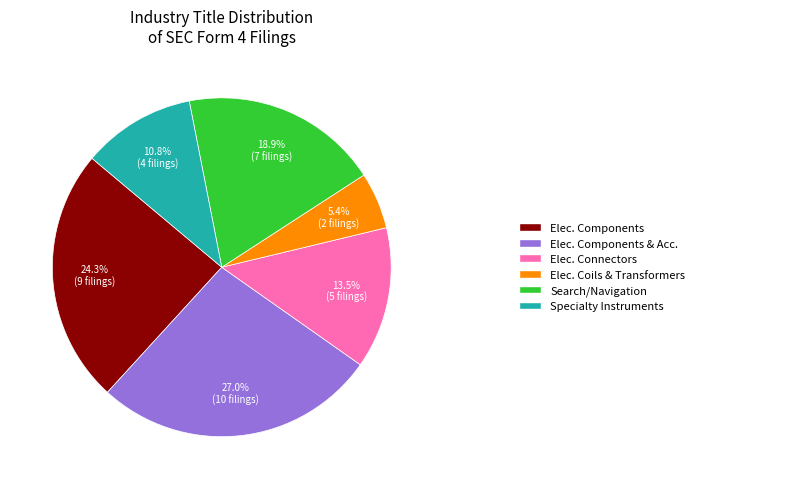

Is there a majority slice in this chart?

No